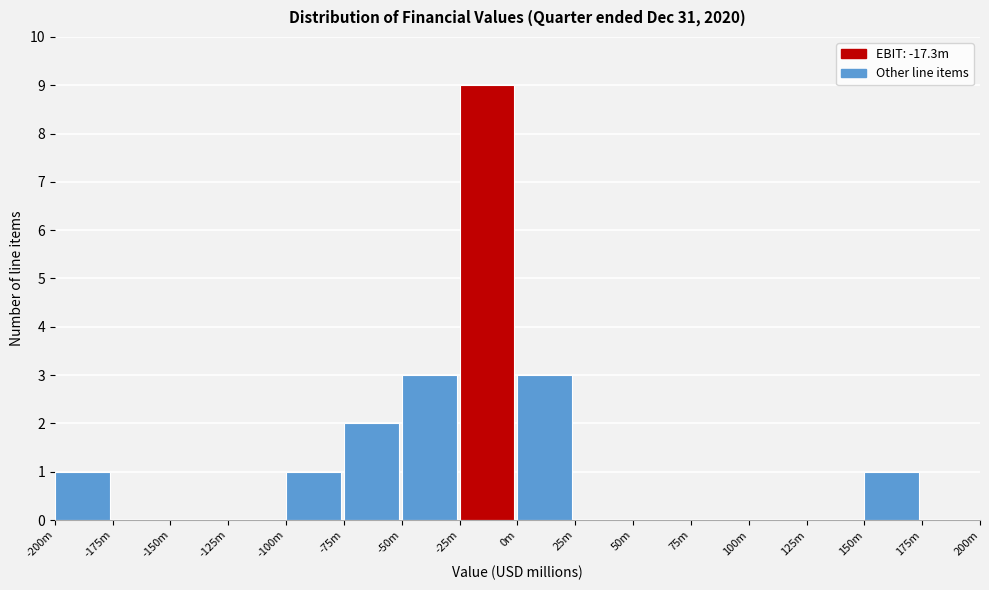

Reading right to left, extract all data points from this chart.

175m=0	150m=1	125m=0	100m=0	75m=0	50m=0	25m=0	0m=3	-25m=9	-50m=3	-75m=2	-100m=1	-125m=0	-150m=0	-175m=0	-200m=1